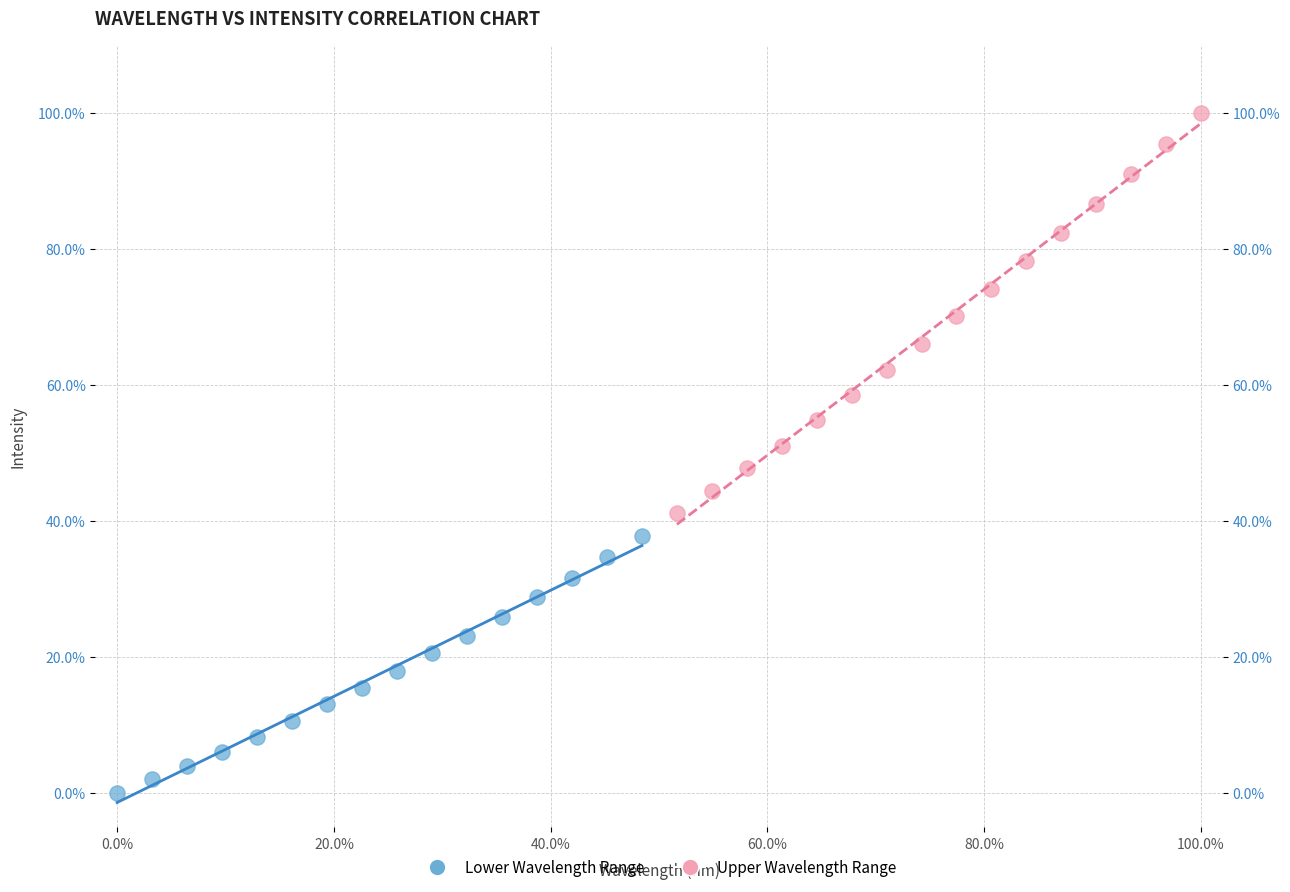

Which series has the largest Y range (max minus min)?

Upper Wavelength Range